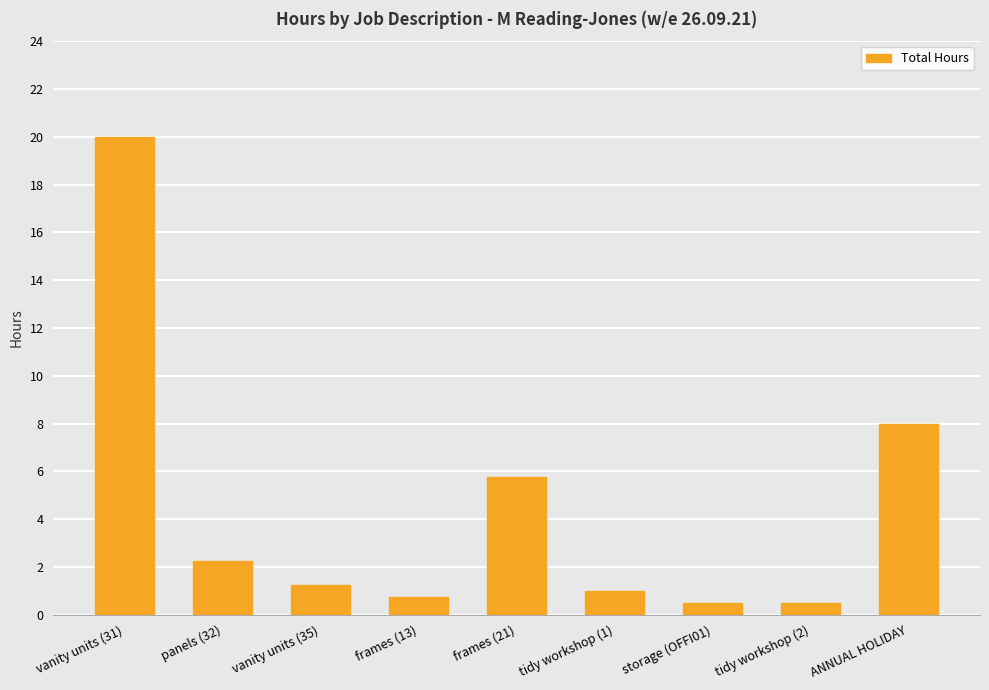

Count the number of data series in this chart.

1